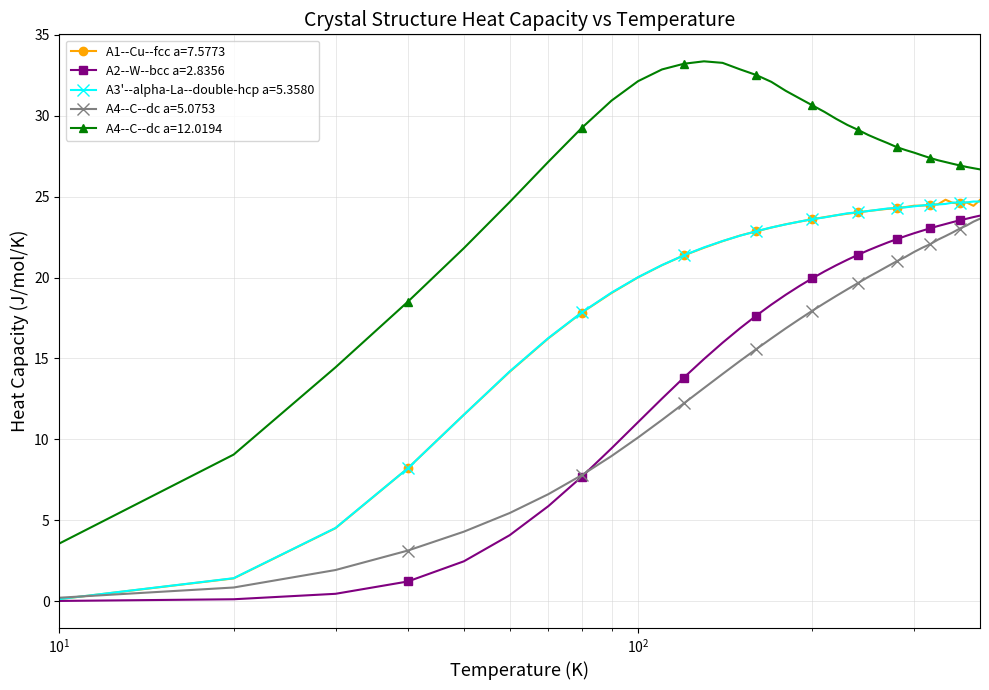

What is the greatest value displayed?

33.4